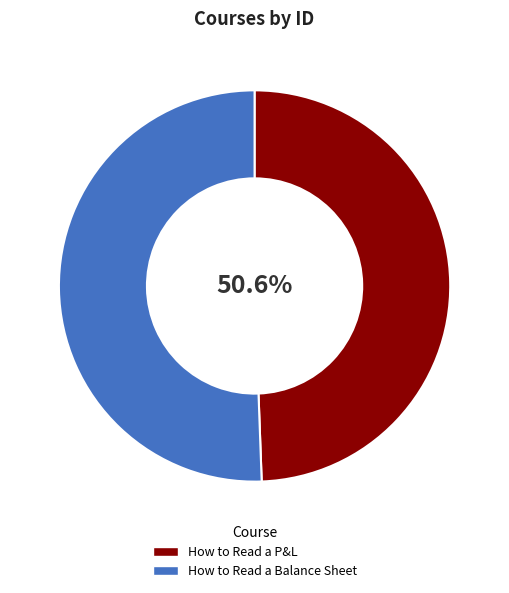

To the nearest percent, what percentage of the pie is How to Read a Balance Sheet?

51%